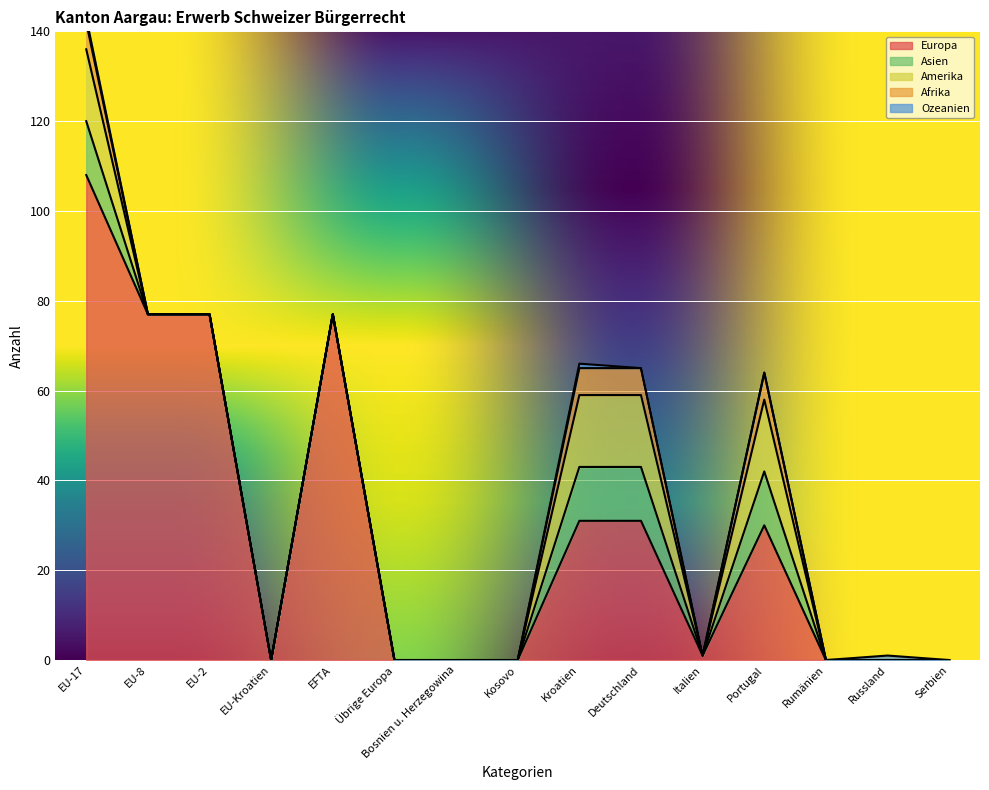

What is the greatest value displayed?

108